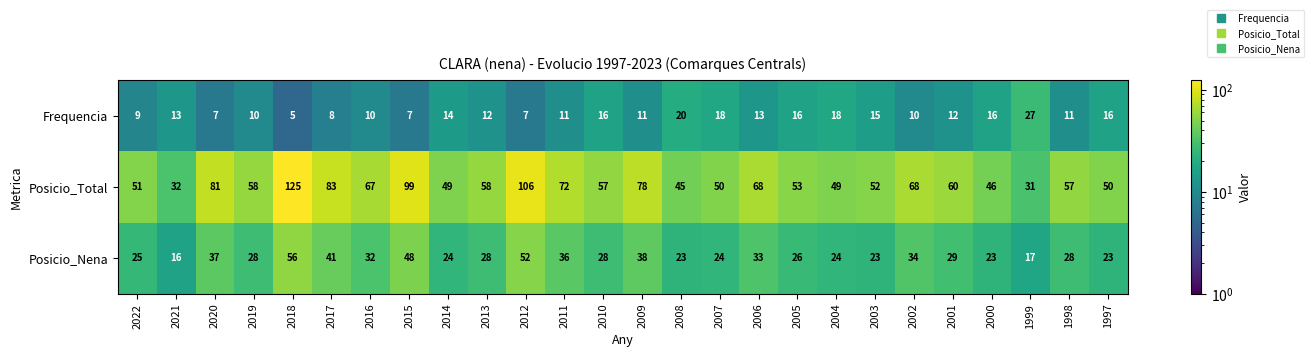

Rank the series by their average value, from highest to lowest.

Posicio_Total, Posicio_Nena, Frequencia